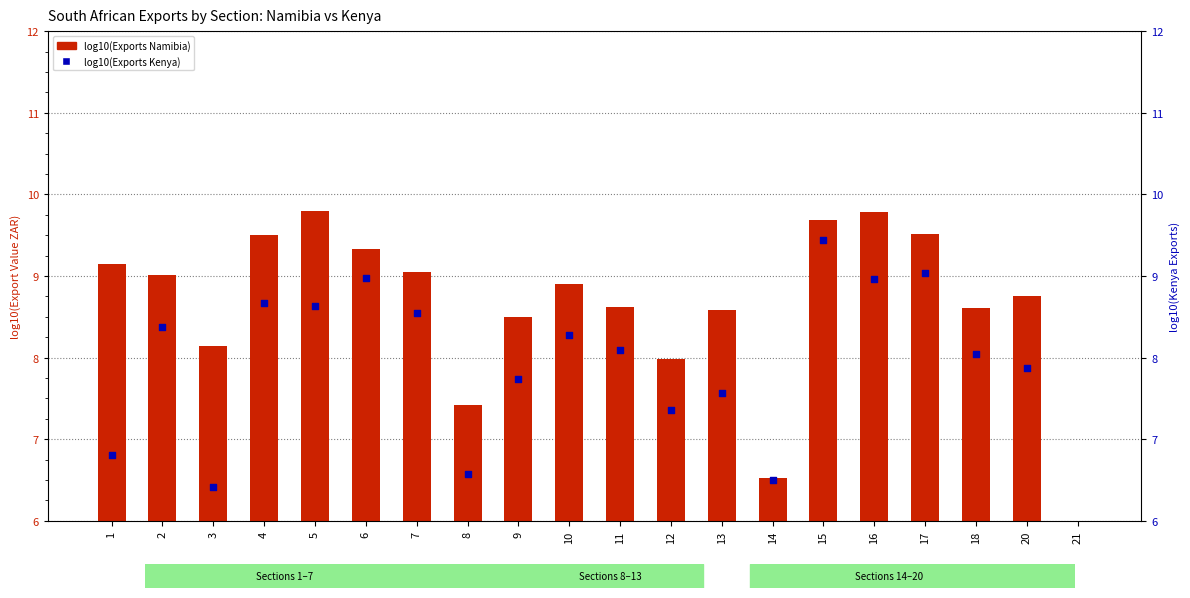

What are all the series names shown in the legend?

log10(Exports Namibia), log10(Exports Kenya)